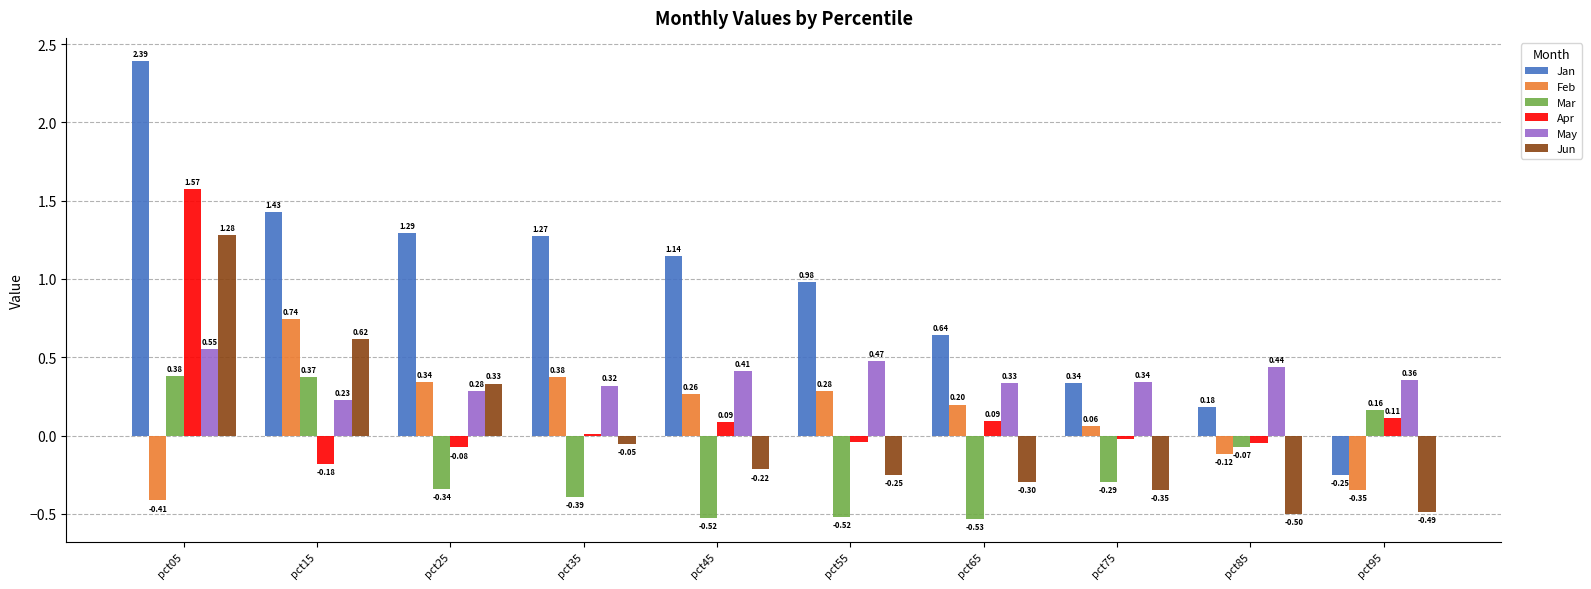

Which label corresponds to the smallest value in the chart?

pct65